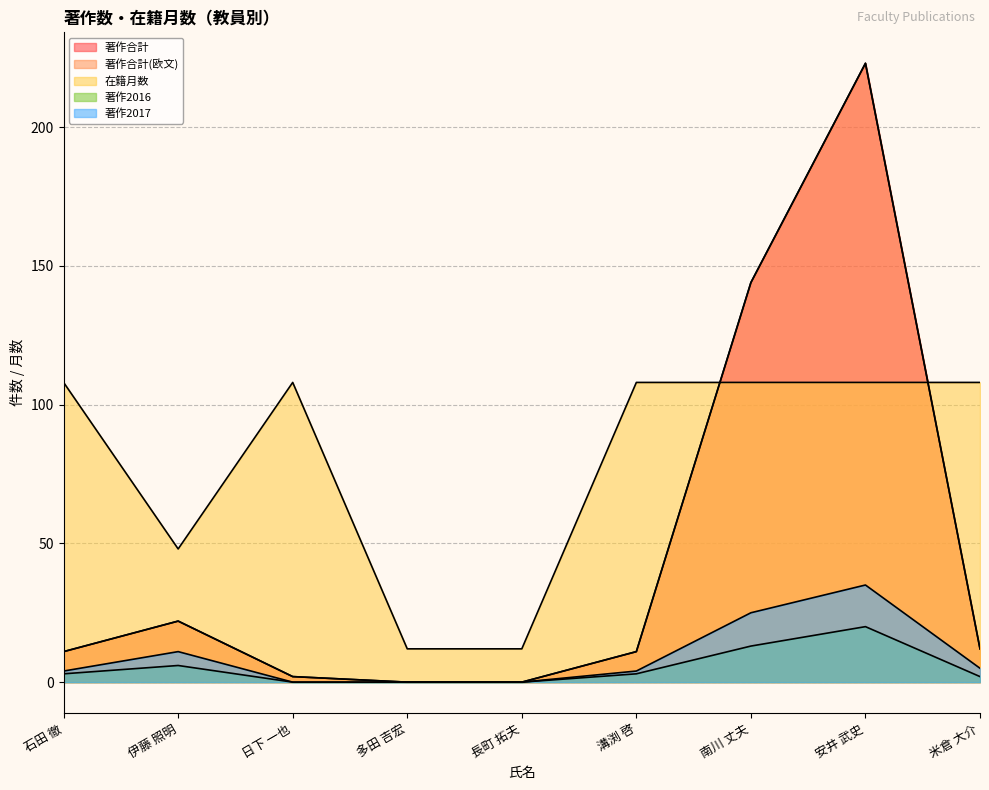

True or false: 著作2017 and 著作合計(欧文) intersect in this chart.

False